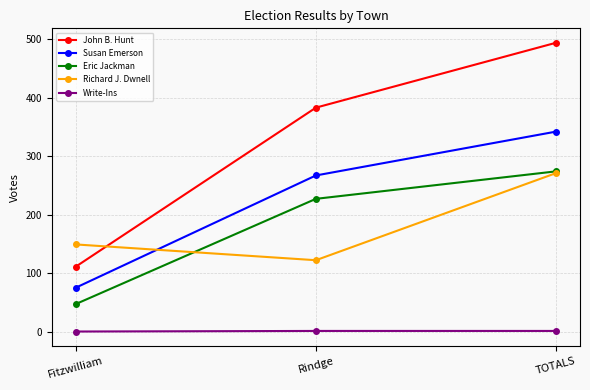

How many lines are shown in the chart?

5